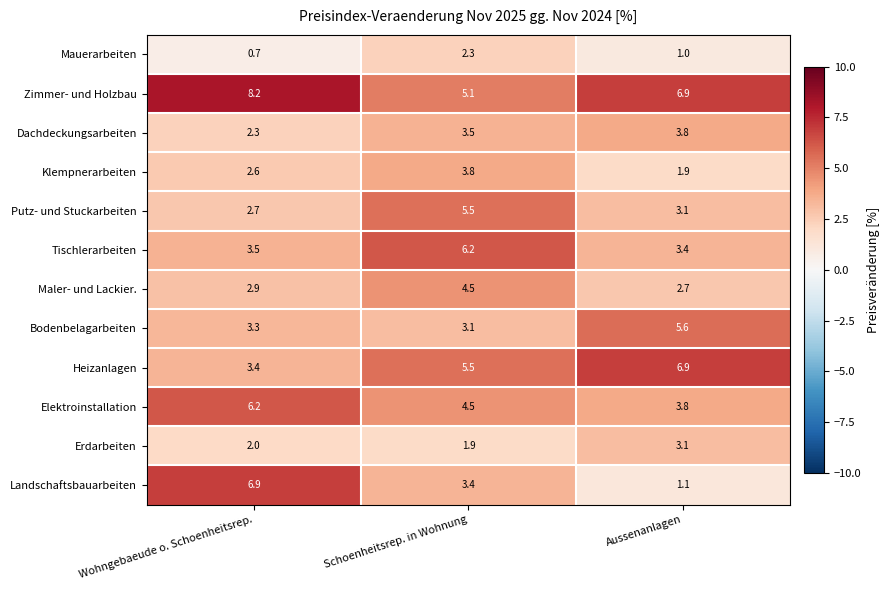

Which series changed the most between Wohngebaeude o. Schoenheitsrep. and Schoenheitsrep. in Wohnung?

Landschaftsbauarbeiten